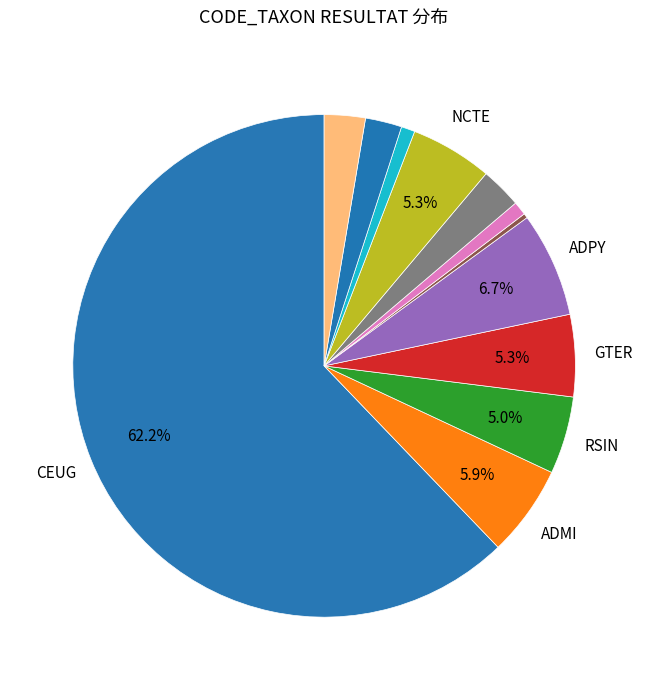

How many slices are in this pie chart?

12